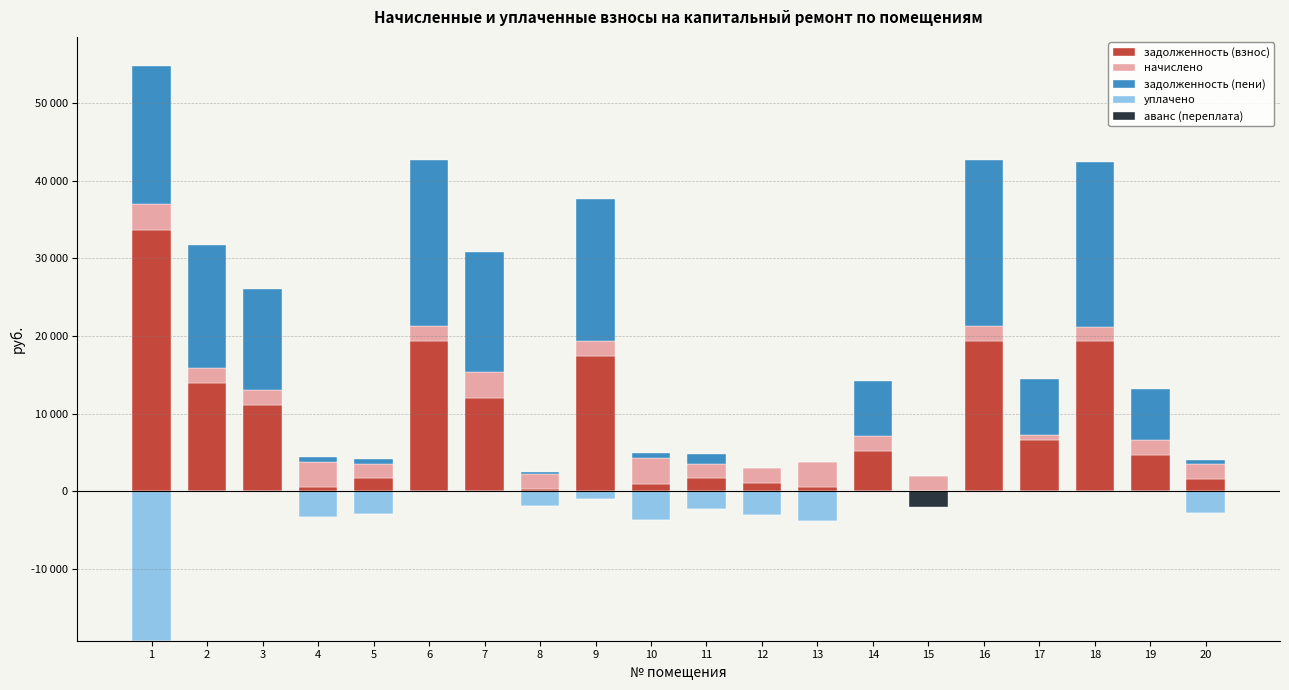

At which label is задолженность (взнос) closest to 16834?

9